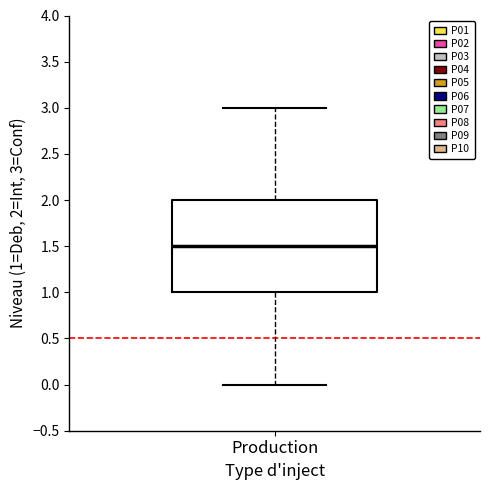

Transcribe this box plot: give where the median line is, the range the box spans, and where the two whiskers end, as read against the y-axis. The values are not printed on the chart, so give them approximately, as read against the axis.

median 1.5, box 1.0 to 2.0, whiskers 0.0 to 3.0